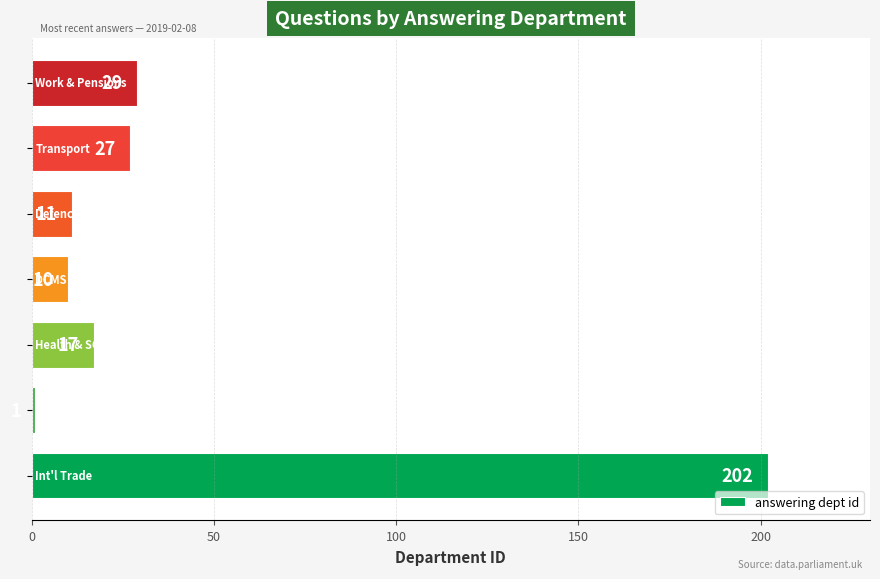

What is the difference between the maximum and minimum values?

201